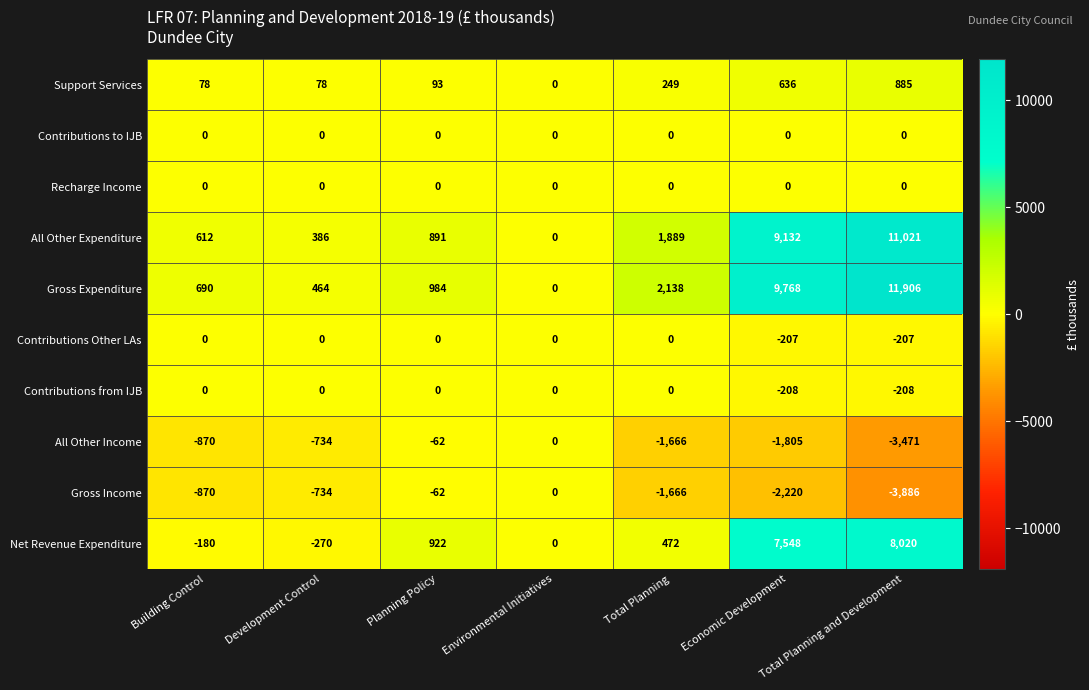

How many data points does each series have?

7